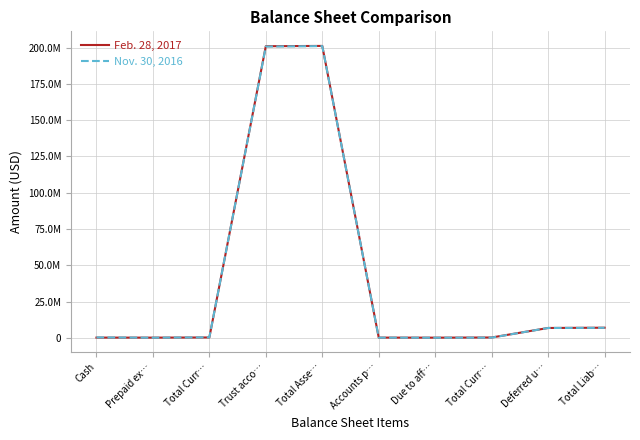

Between Due to aff… and Deferred u…, which series saw the biggest shift?

Nov. 30, 2016